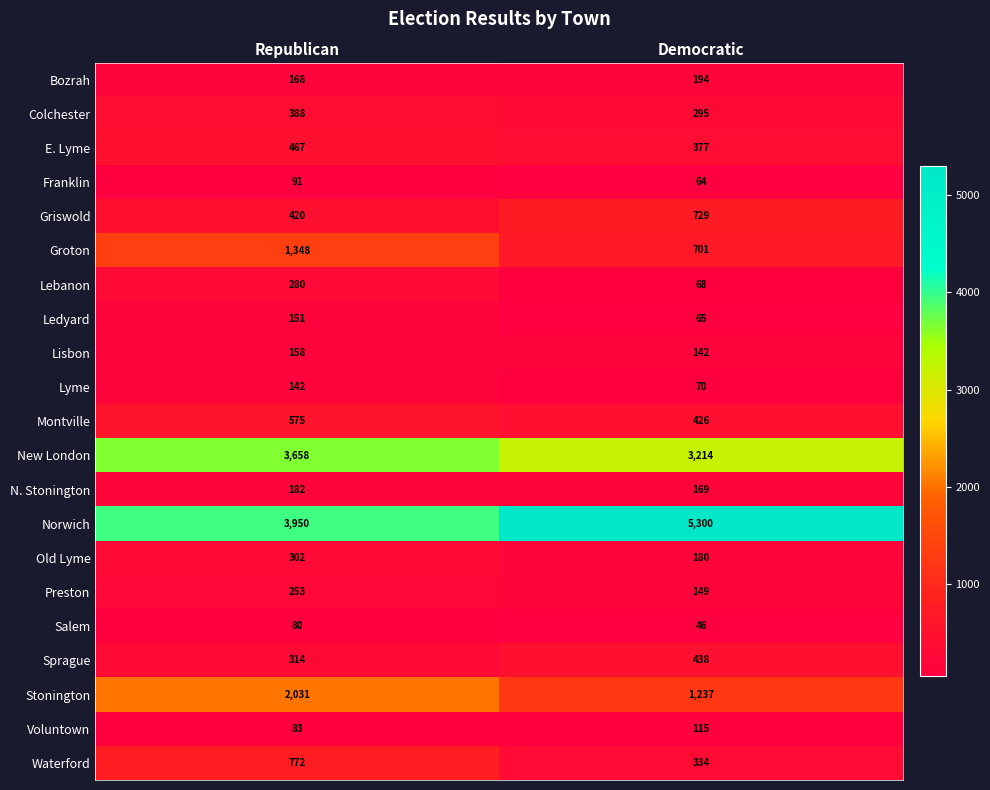

At which category does the chart reach its peak across all series?

Democratic